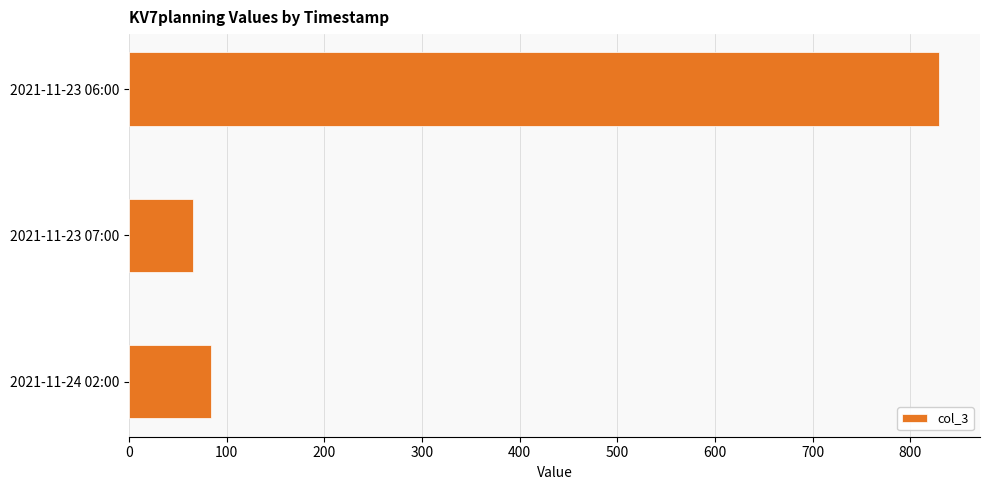

What is the label of the 2nd bar from the bottom?

2021-11-23 07:00